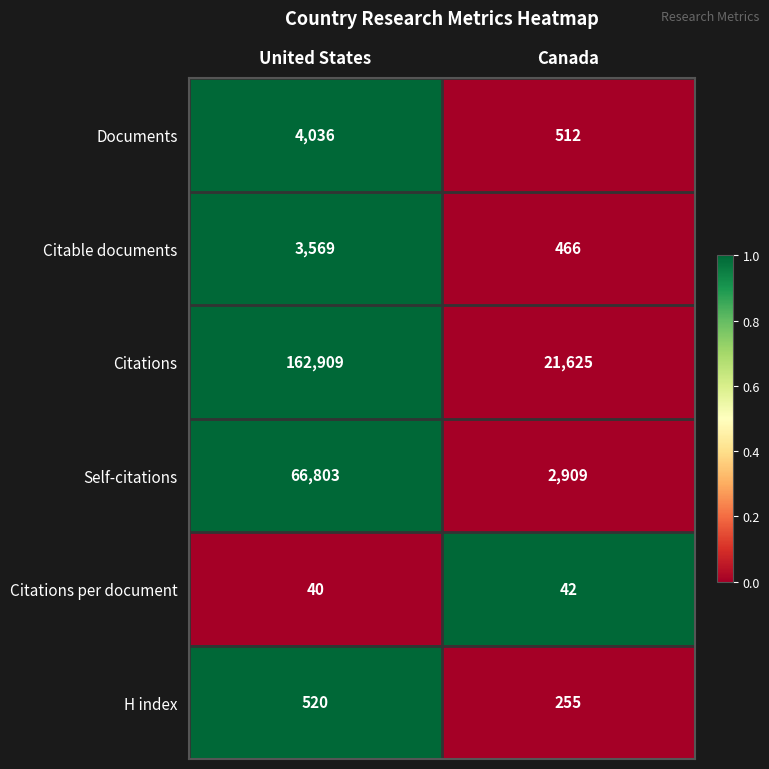

At which category is the sum across all series the highest?

United States